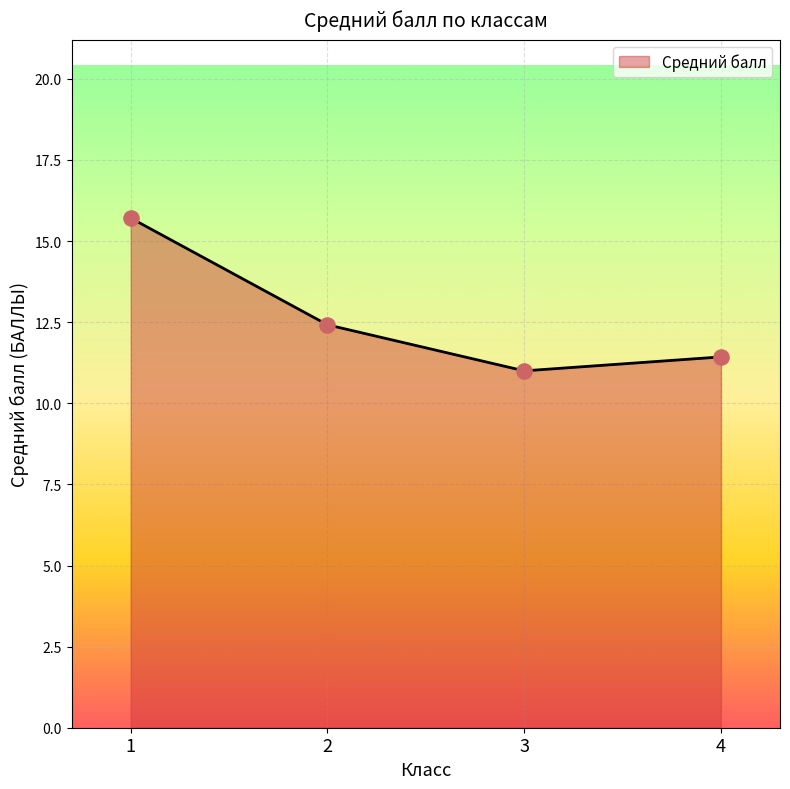

What is the change in value from 2 to 4?

-1.0